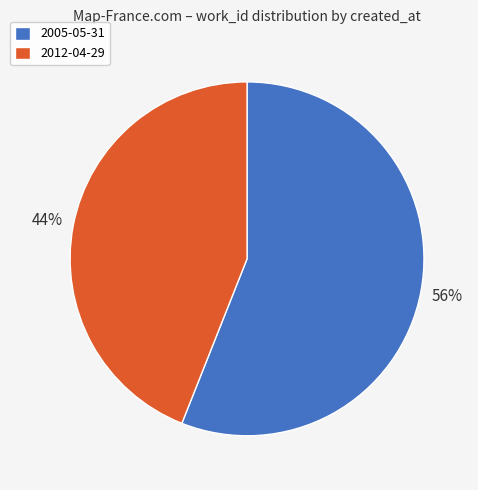

The 2012-04-29 slice represents 50% of the pie. True or false?

False